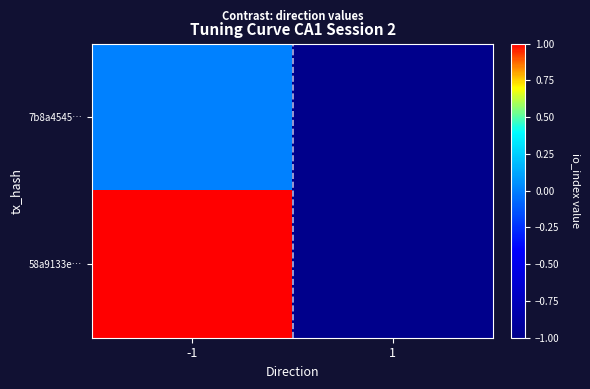

At how many categories does at least one series exceed 0?

1